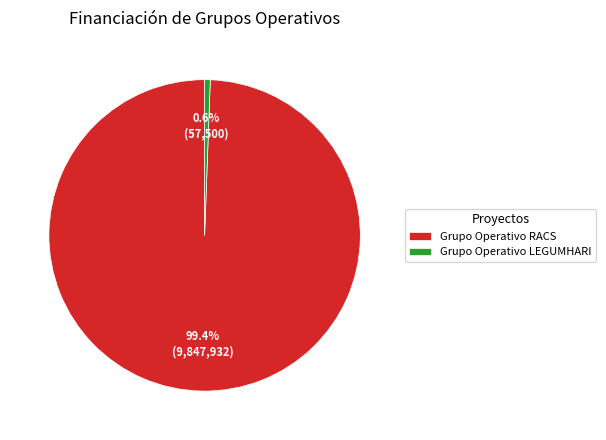

What is the ratio of the value at Grupo Operativo RACS to the value at Grupo Operativo LEGUMHARI?

171.3